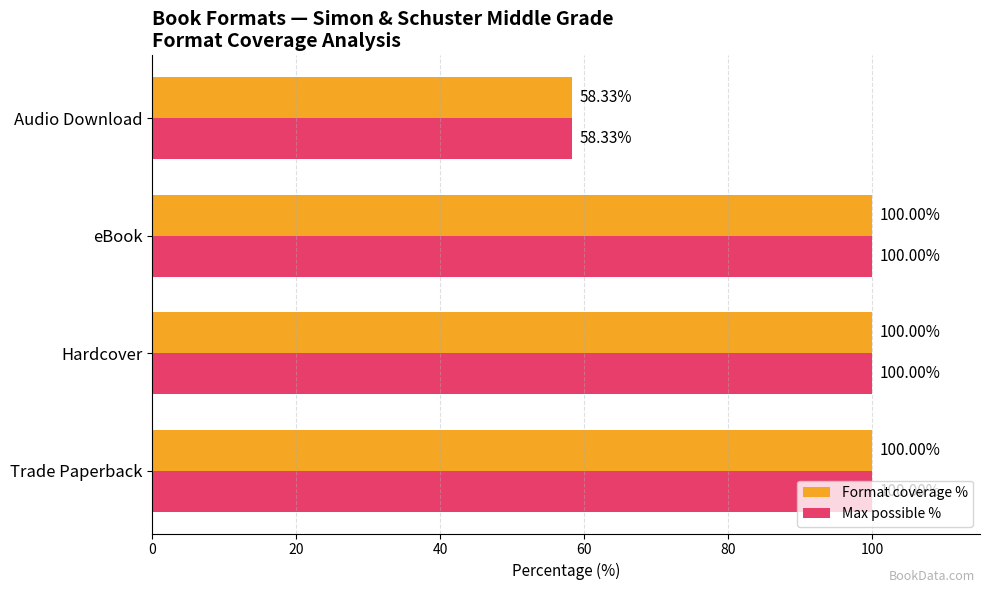

How many data points in Format coverage % are less than 100?

1